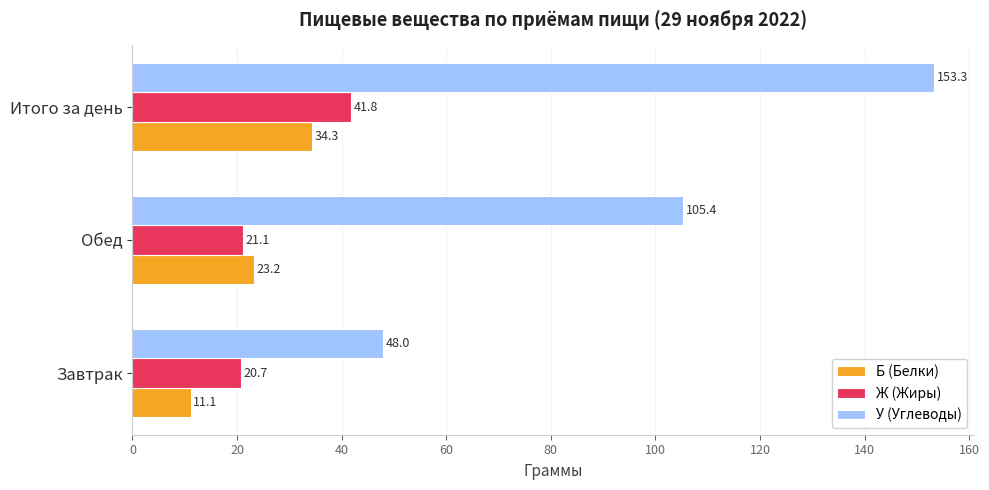

Rank the series at Обед from highest to lowest value.

У (Углеводы), Б (Белки), Ж (Жиры)